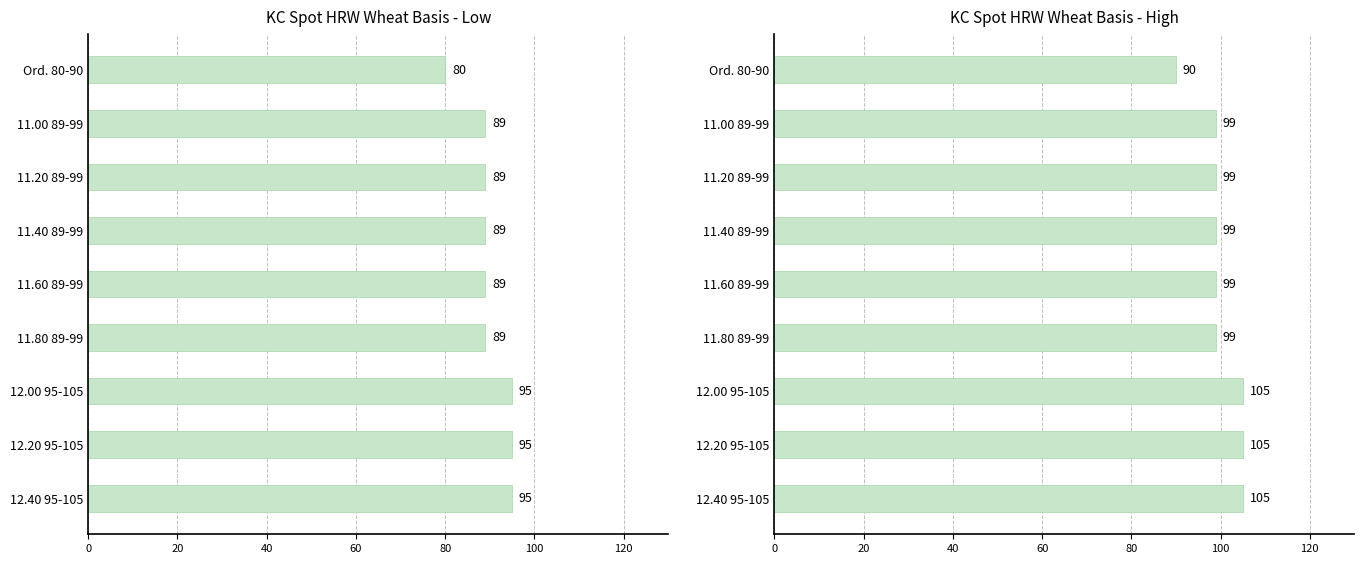

What is the sum of all values?

900